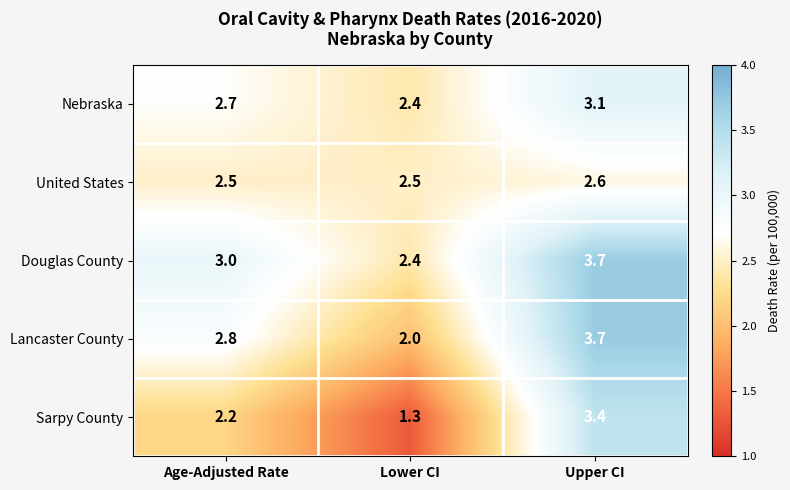

Reading left to right, what are all the values shown in this chart?

Nebraska: Age-Adjusted Rate=2.7	Lower CI=2.4	Upper CI=3.1
United States: Age-Adjusted Rate=2.5	Lower CI=2.5	Upper CI=2.6
Douglas County: Age-Adjusted Rate=3.0	Lower CI=2.4	Upper CI=3.7
Lancaster County: Age-Adjusted Rate=2.8	Lower CI=2.0	Upper CI=3.7
Sarpy County: Age-Adjusted Rate=2.2	Lower CI=1.3	Upper CI=3.4